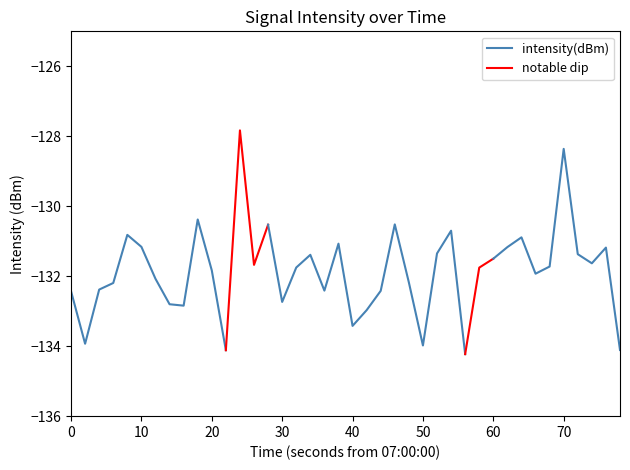

What is the average value?

-131.8